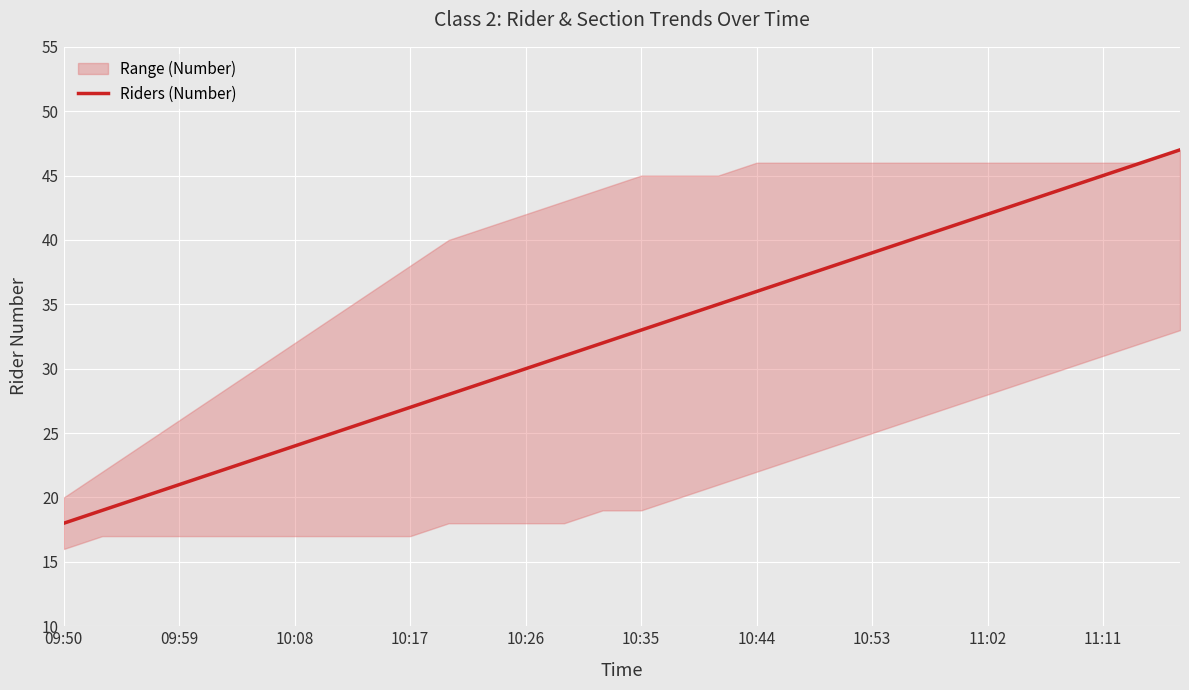

Approximately how many times larger is the value at 20 compared to 23?

0.9